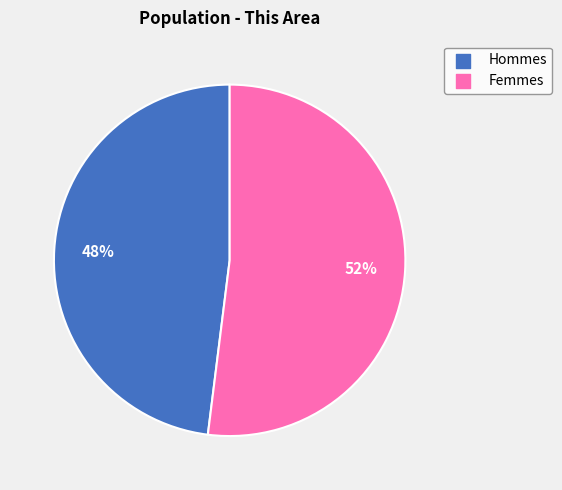

Count the number of slices in the pie.

2